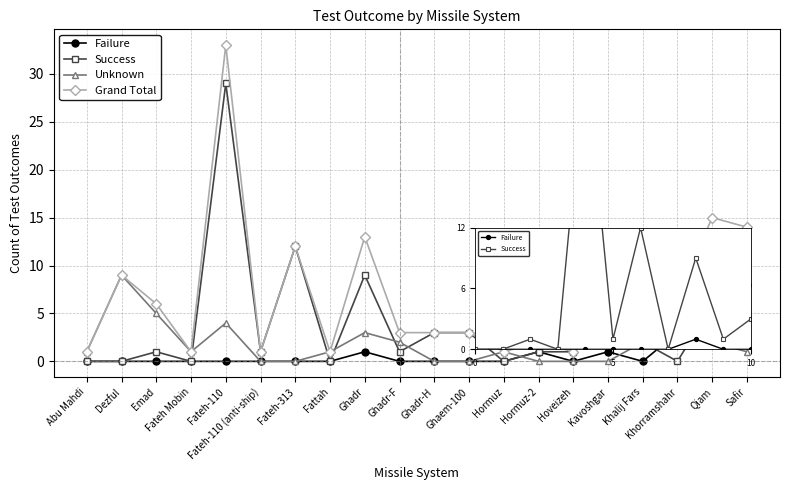

True or false: Failure and Grand Total intersect in this chart.

False